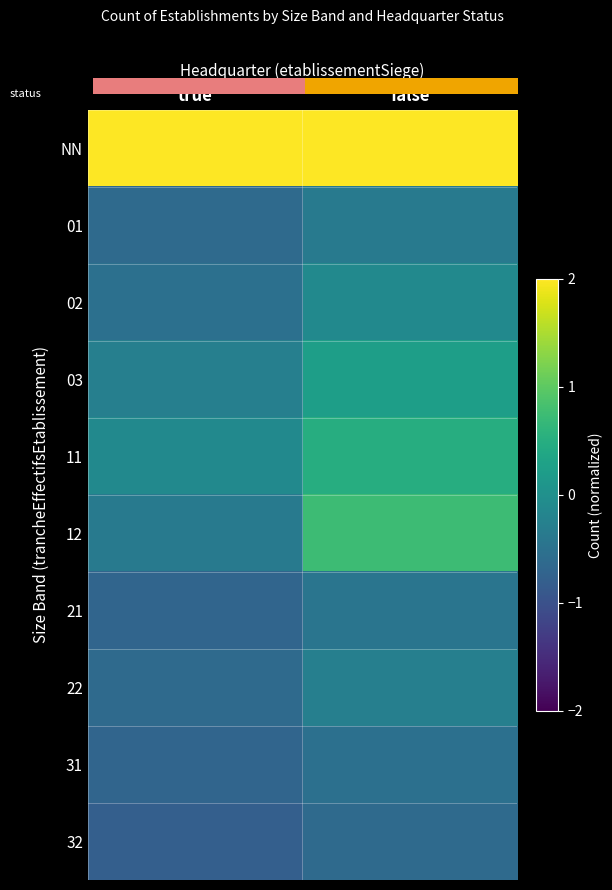

List the labels in order of 03 value, largest first.

false, true